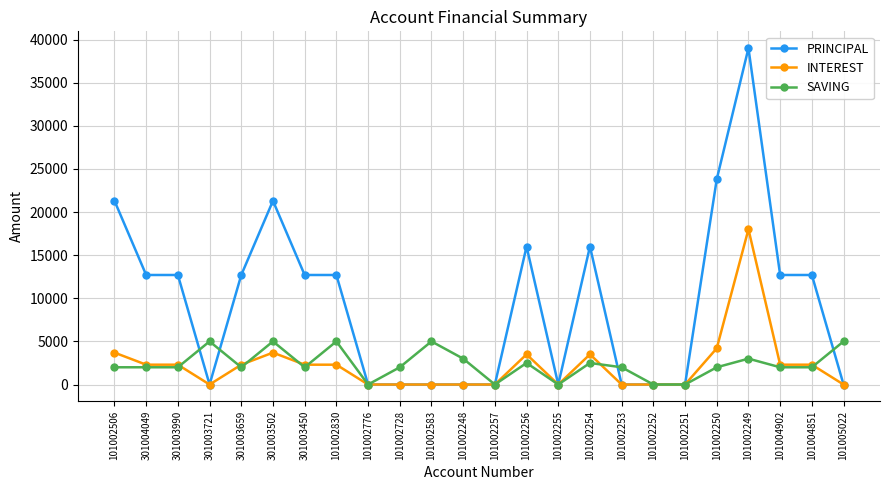

The PRINCIPAL series shows 12700 at 301003450. True or false?

True